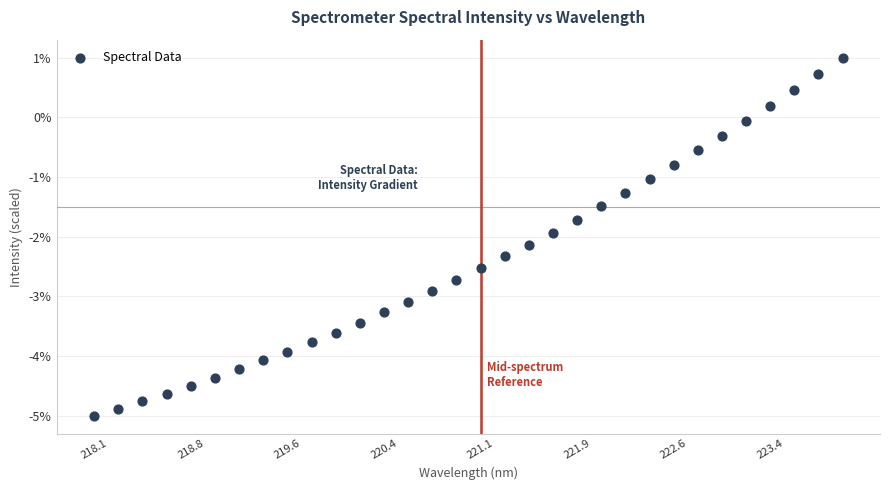

What is the range of Y values (max minus min)?

6.0